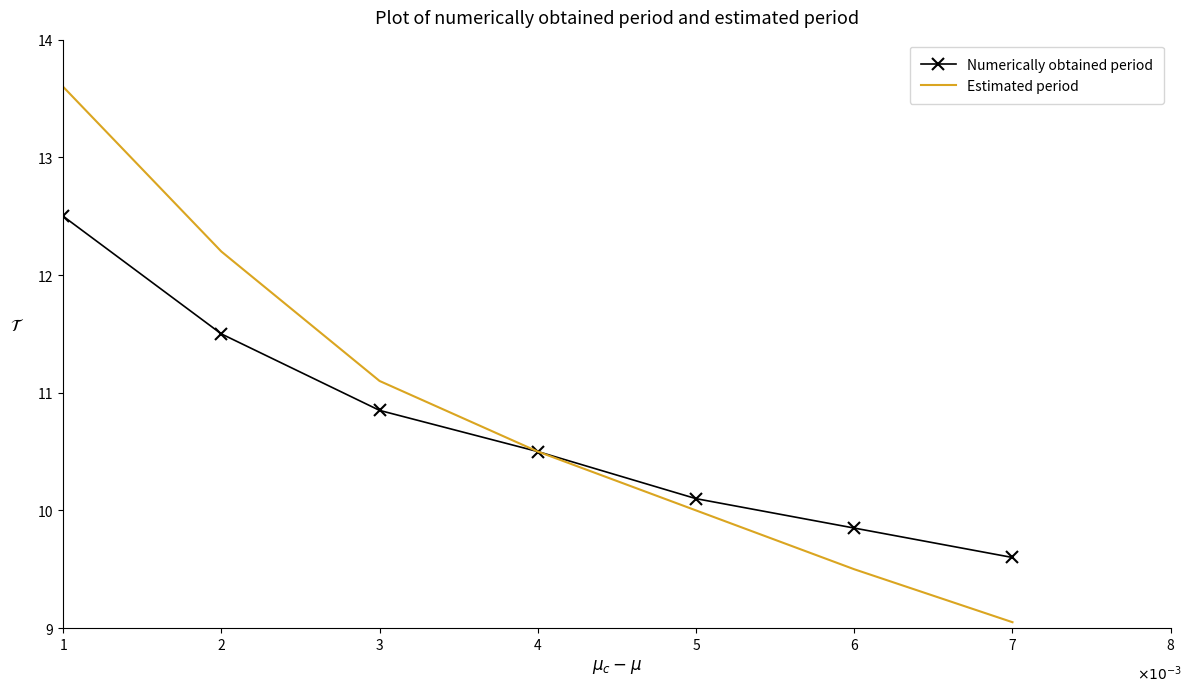

Rank the series by their maximum value, from lowest to highest.

Numerically obtained period, Estimated period